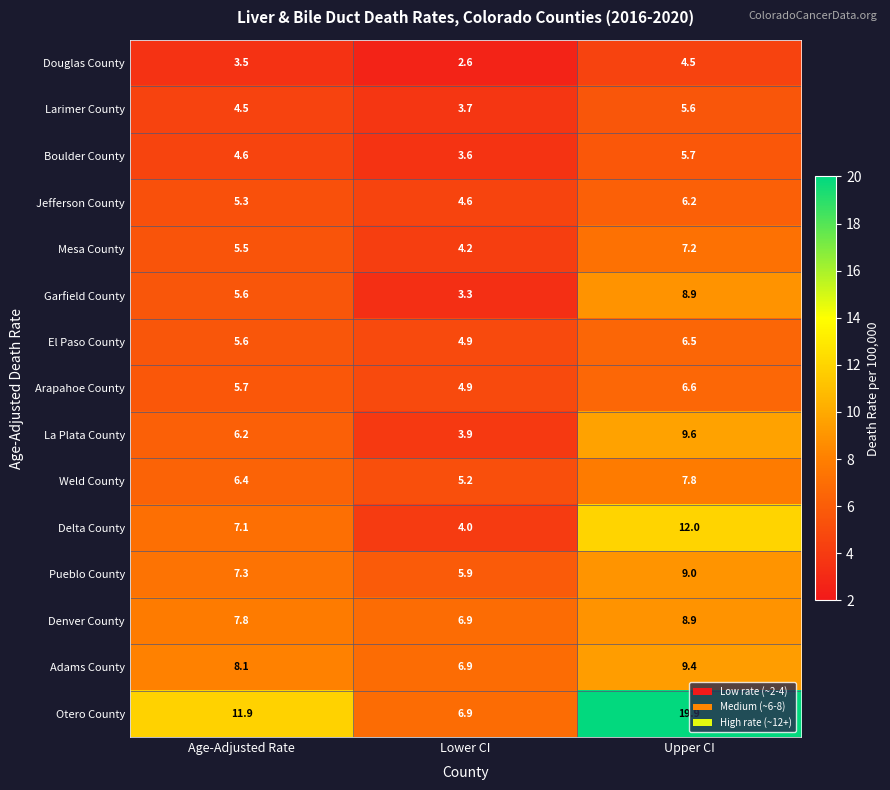

At how many categories does at least one series exceed 16?

1